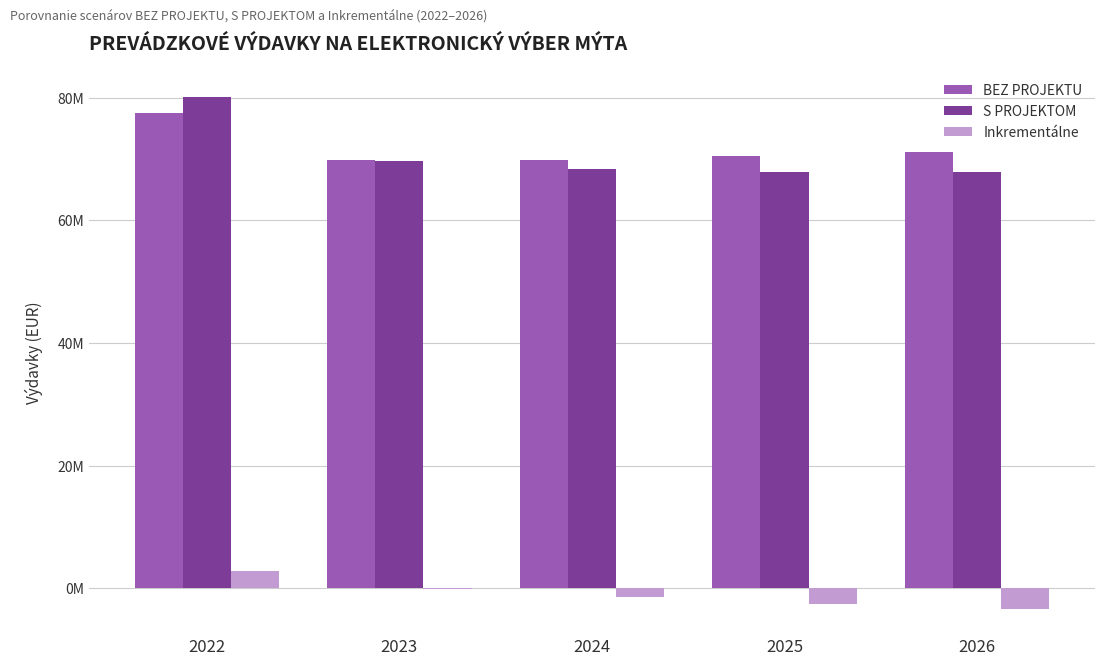

Which label corresponds to the smallest value in the chart?

2026